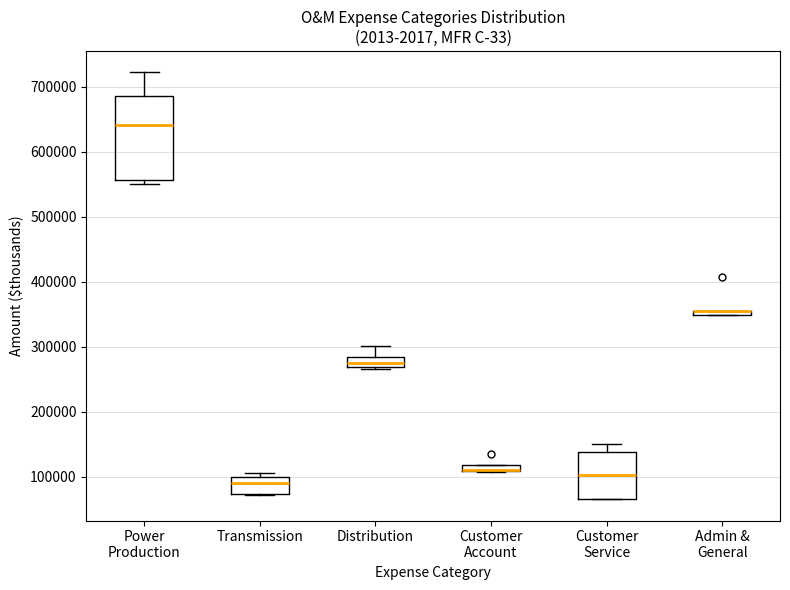

Comparing the boxes themselves (not the whiskers), which one is the tallest?

Power Production